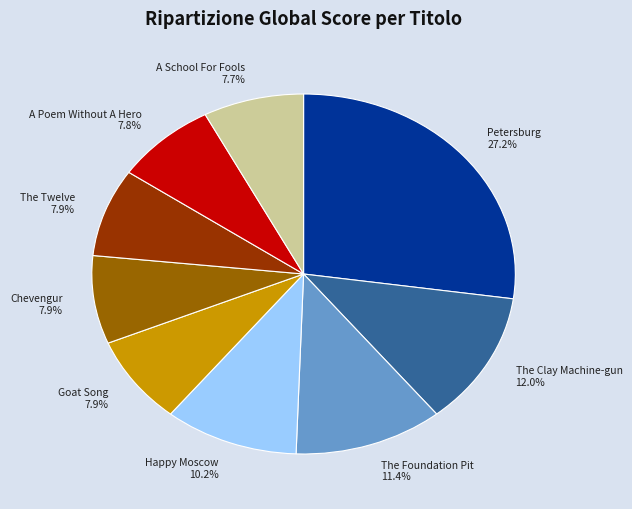

Does any single category account for the majority?

No